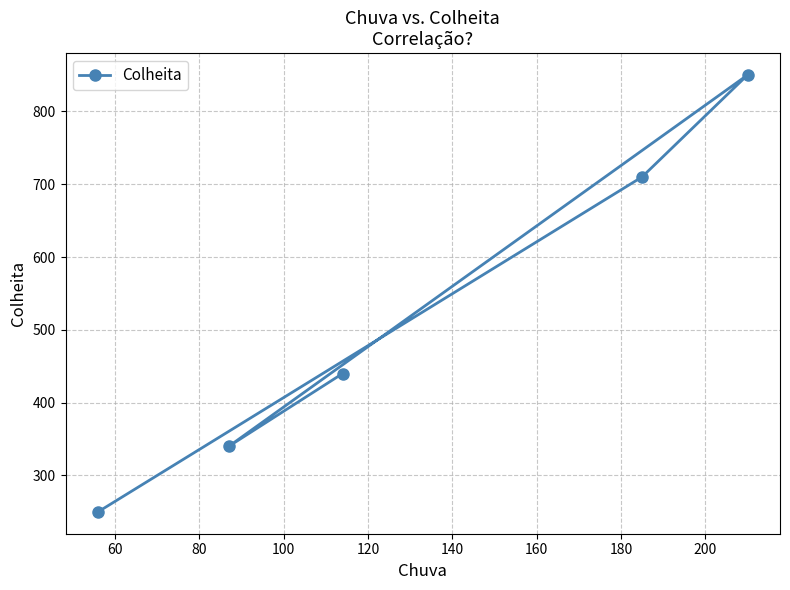

What is the difference between the second highest and minimum values?

460